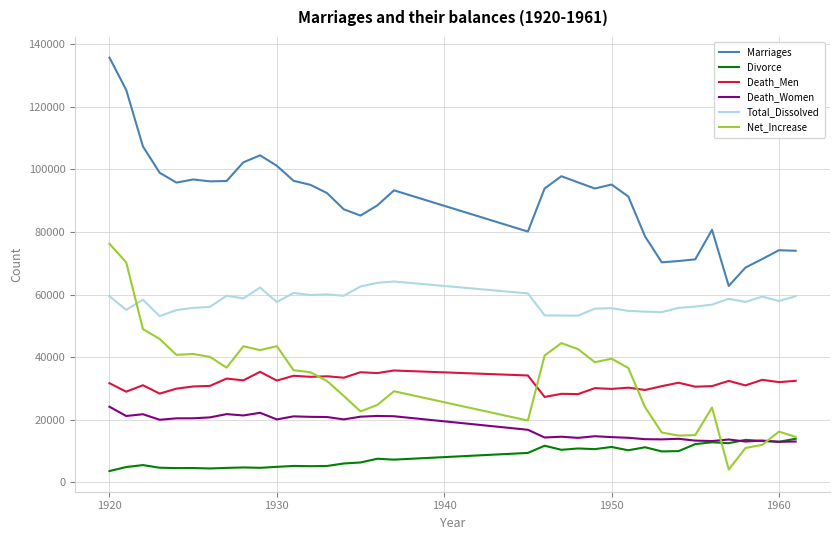

True or false: Total_Dissolved and Death_Women intersect in this chart.

False